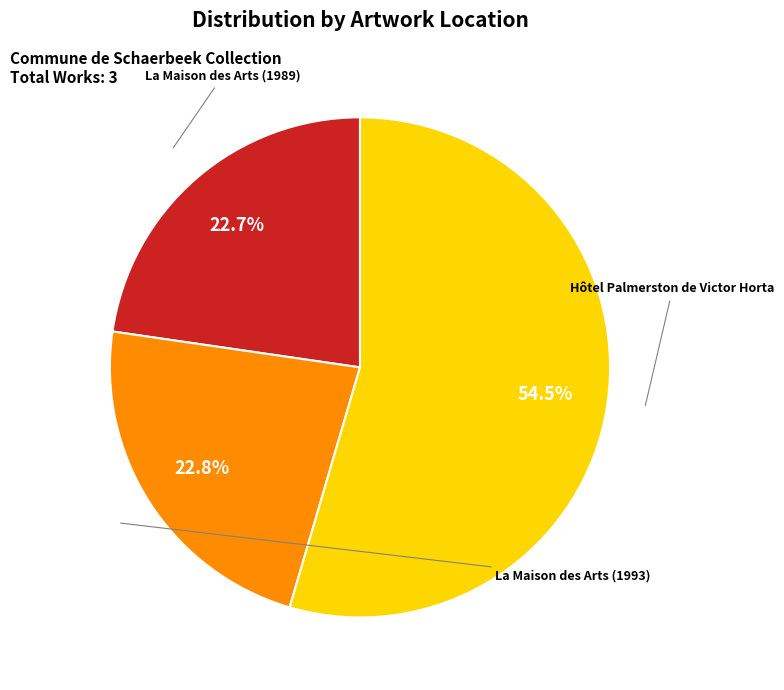

Is there any slice that represents more than half of the pie?

Yes